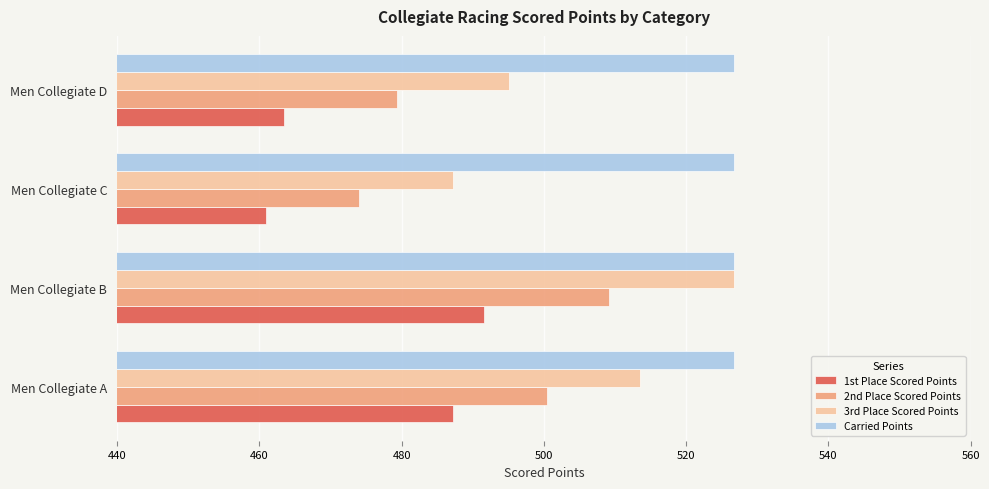

True or false: 1st Place Scored Points has a value of 748.8 at Men Collegiate D.

False